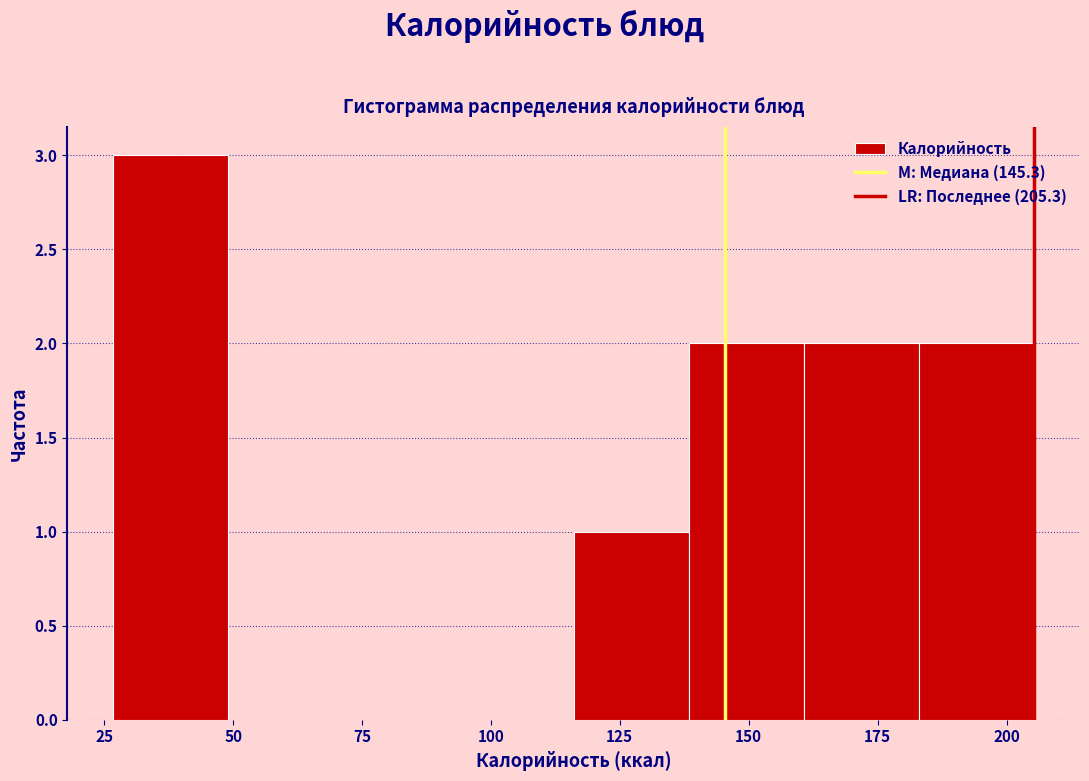

Reading left to right, transcribe this chart: for each bar, give the range it covers on the x-axis and its height. Neither the bar edges nor the heights are printed on the chart, so give them approximately, as read against the axes.

25 to 50: 3
50 to 70: 0
70 to 95: 0
95 to 115: 0
115 to 140: 1
140 to 160: 2
160 to 185: 2
185 to 205: 2